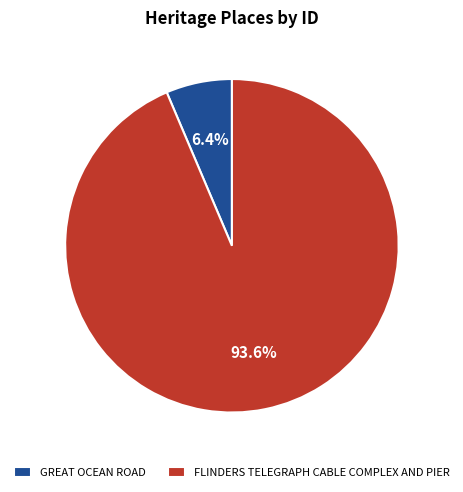

What percentage is the FLINDERS TELEGRAPH CABLE COMPLEX AND PIER slice, to the nearest percent?

94%